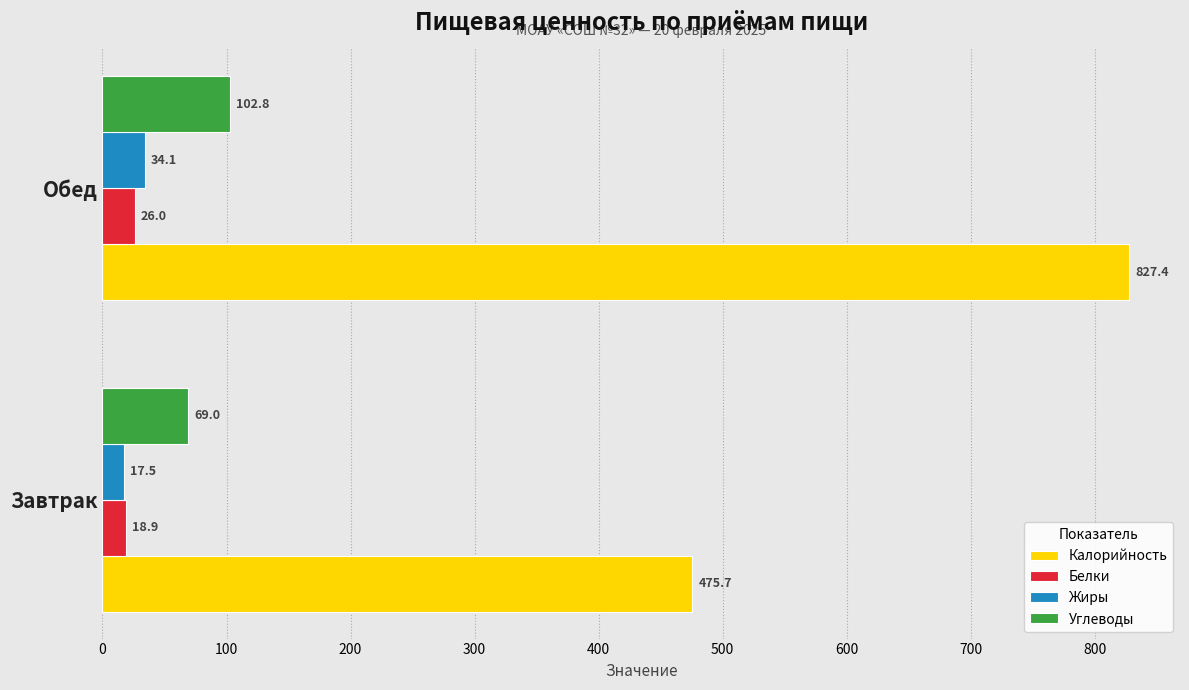

What is the minimum value shown in the chart?

17.5